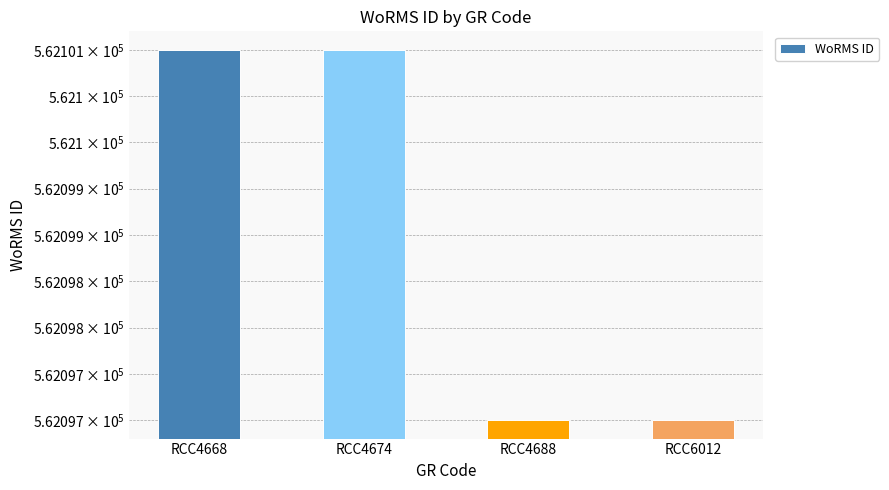

At which category does the chart reach its minimum across all series?

RCC4688